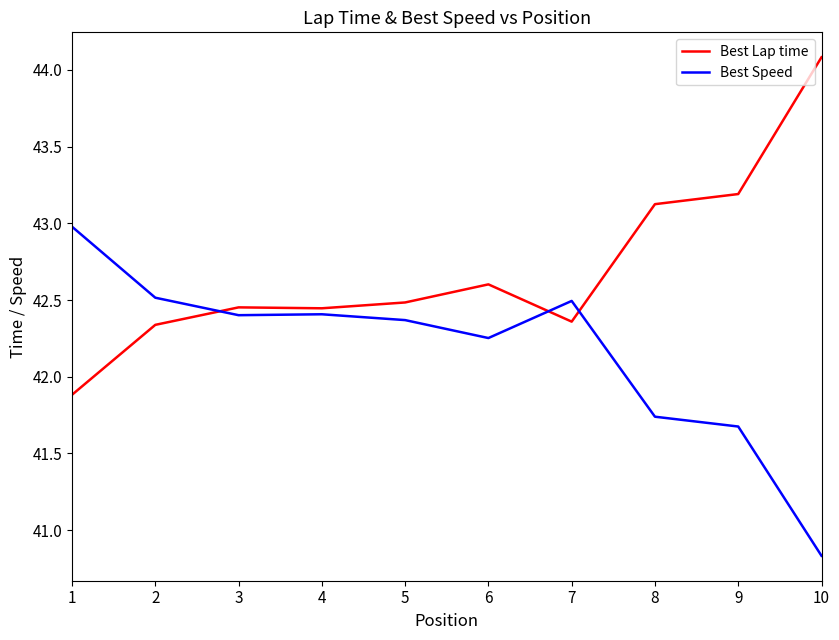

What is the spread (max minus min) of values at 1?

1.1